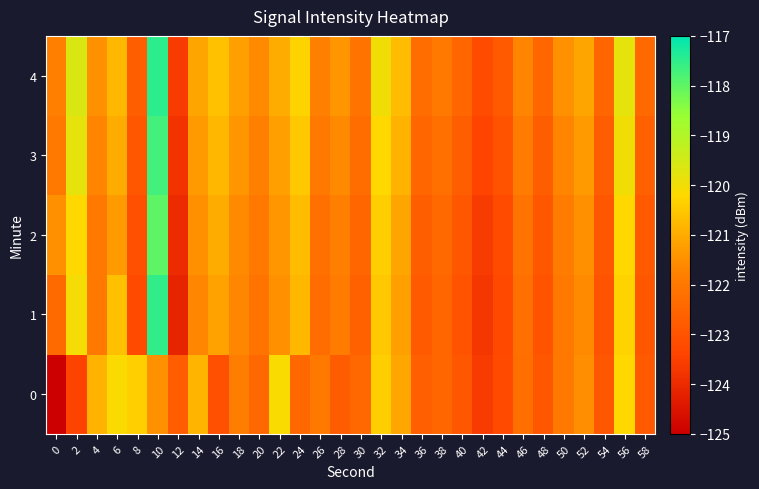

Rank the series by their maximum value, from lowest to highest.

0, 2, 3, 1, 4